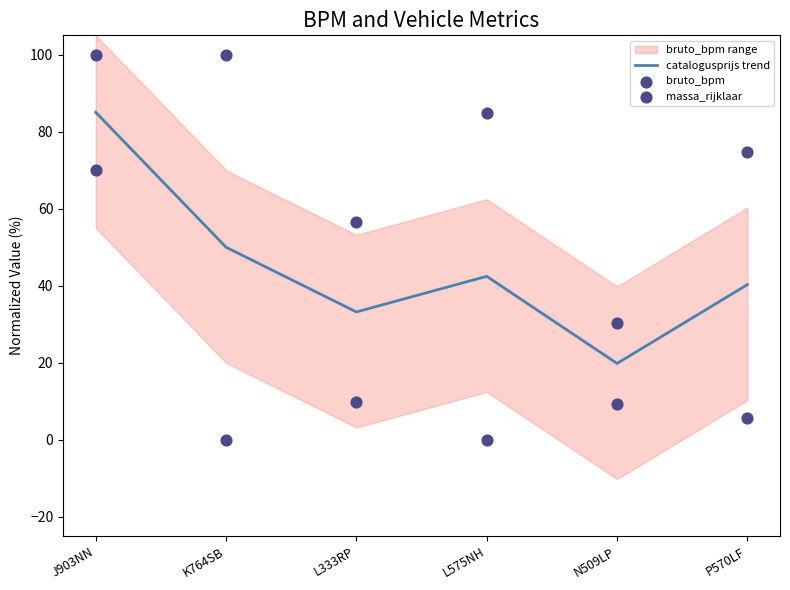

What is the highest value of the catalogusprijs trend series?

85.0